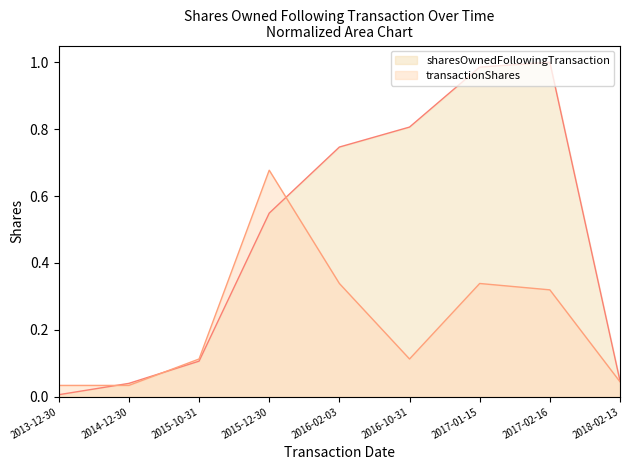

Rank the series by their average value, from lowest to highest.

transactionShares, sharesOwnedFollowingTransaction